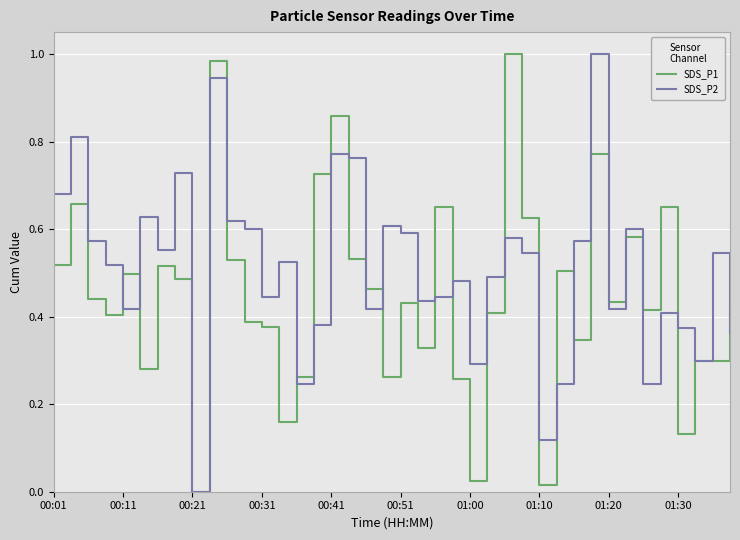

List the series in order of their overall mean, lowest first.

SDS_P1, SDS_P2